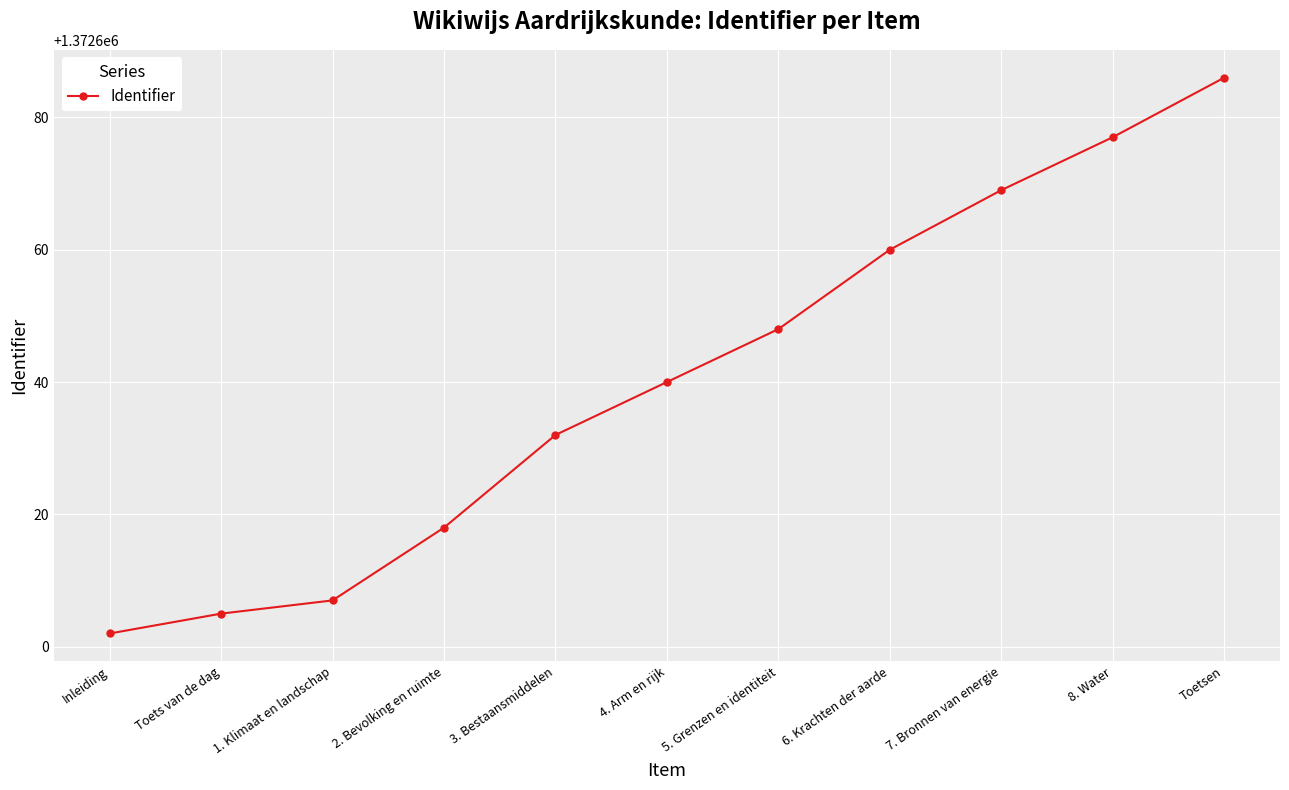

Rank the categories by value from highest to lowest.

Toetsen, 8. Water, 7. Bronnen van energie, 6. Krachten der aarde, 5. Grenzen en identiteit, 4. Arm en rijk, 3. Bestaansmiddelen, 2. Bevolking en ruimte, 1. Klimaat en landschap, Toets van de dag, Inleiding